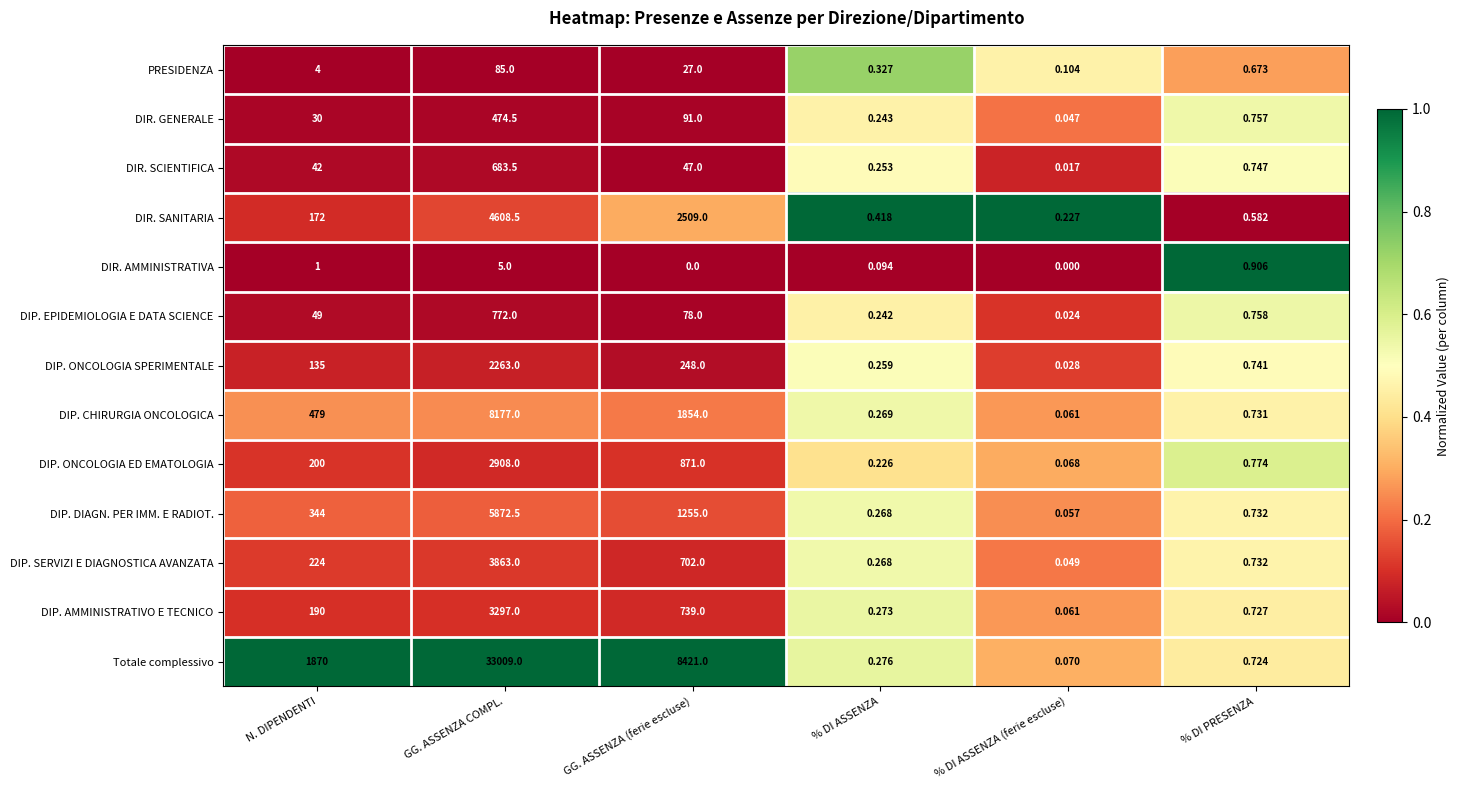

List the labels in order of DIR. SCIENTIFICA value, largest first.

GG. ASSENZA COMPL., GG. ASSENZA (ferie escluse), N. DIPENDENTI, % DI PRESENZA, % DI ASSENZA, % DI ASSENZA (ferie escluse)